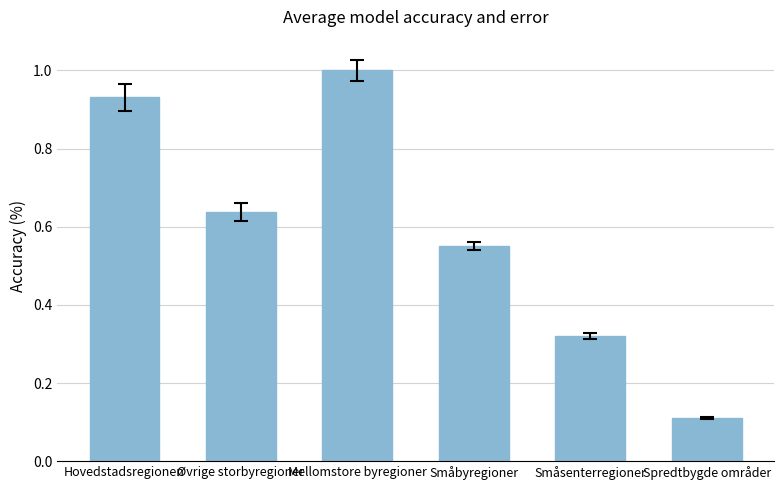

Rank the categories by value from highest to lowest.

Mellomstore byregioner, Hovedstadsregionen, Øvrige storbyregioner, Småbyregioner, Småsenterregioner, Spredtbygde områder